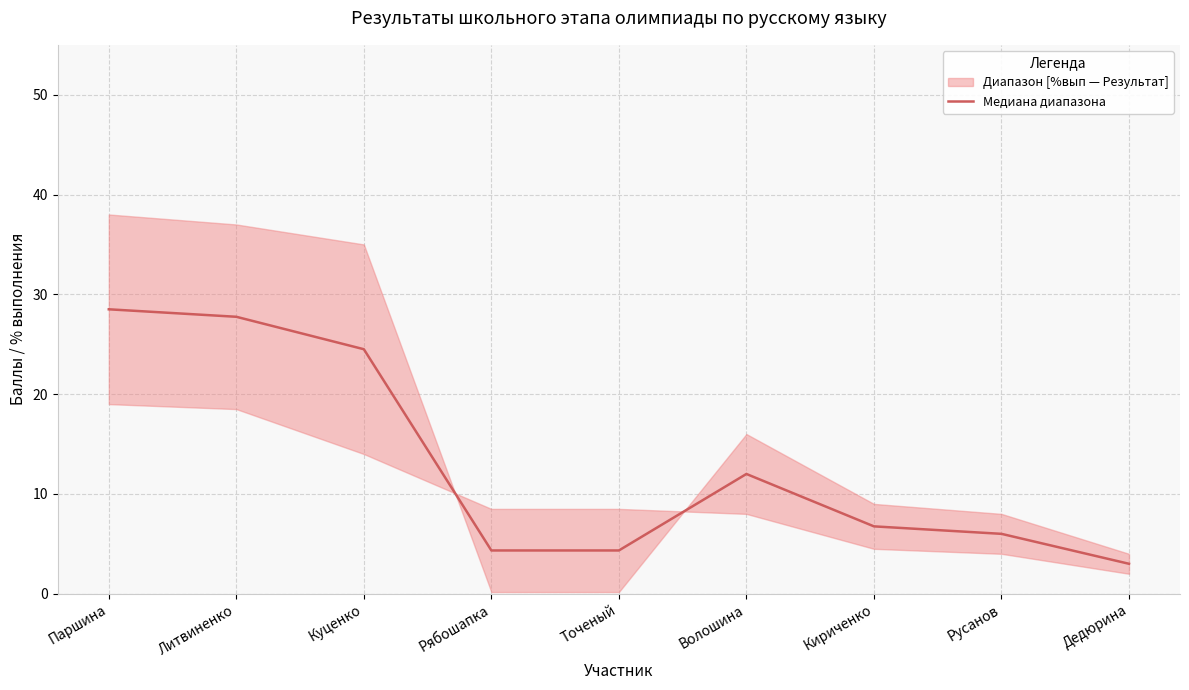

Does the chart have visible grid lines?

Yes